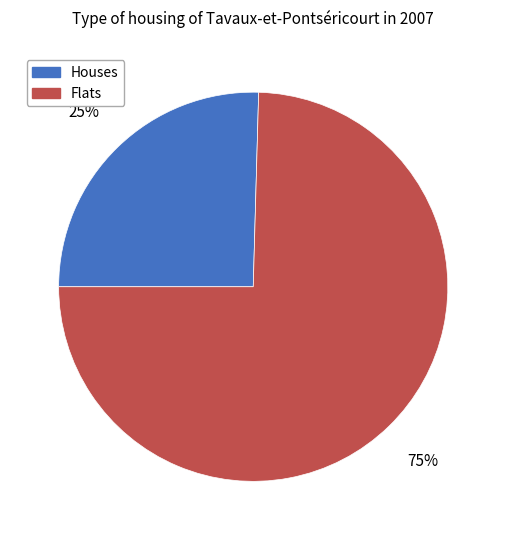

What is the majority slice?

Flats